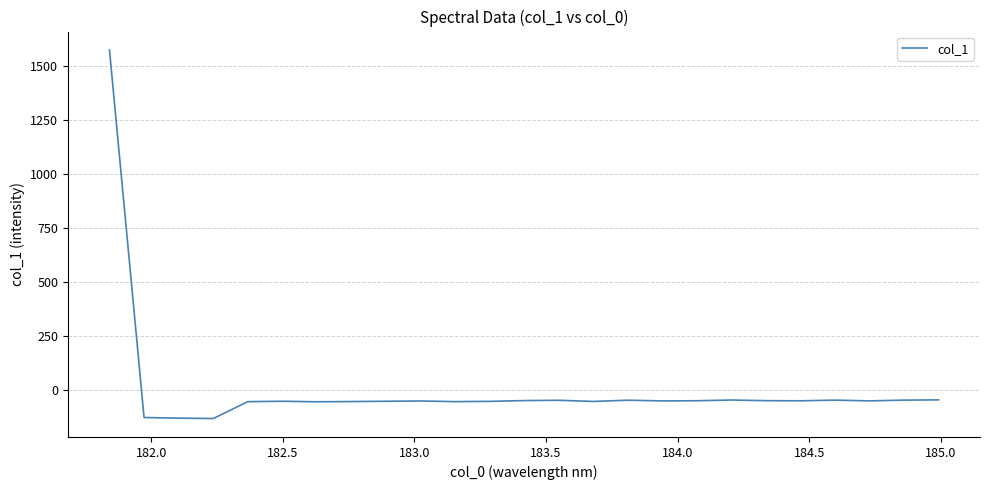

What is the minimum value shown in the chart?

-132.1